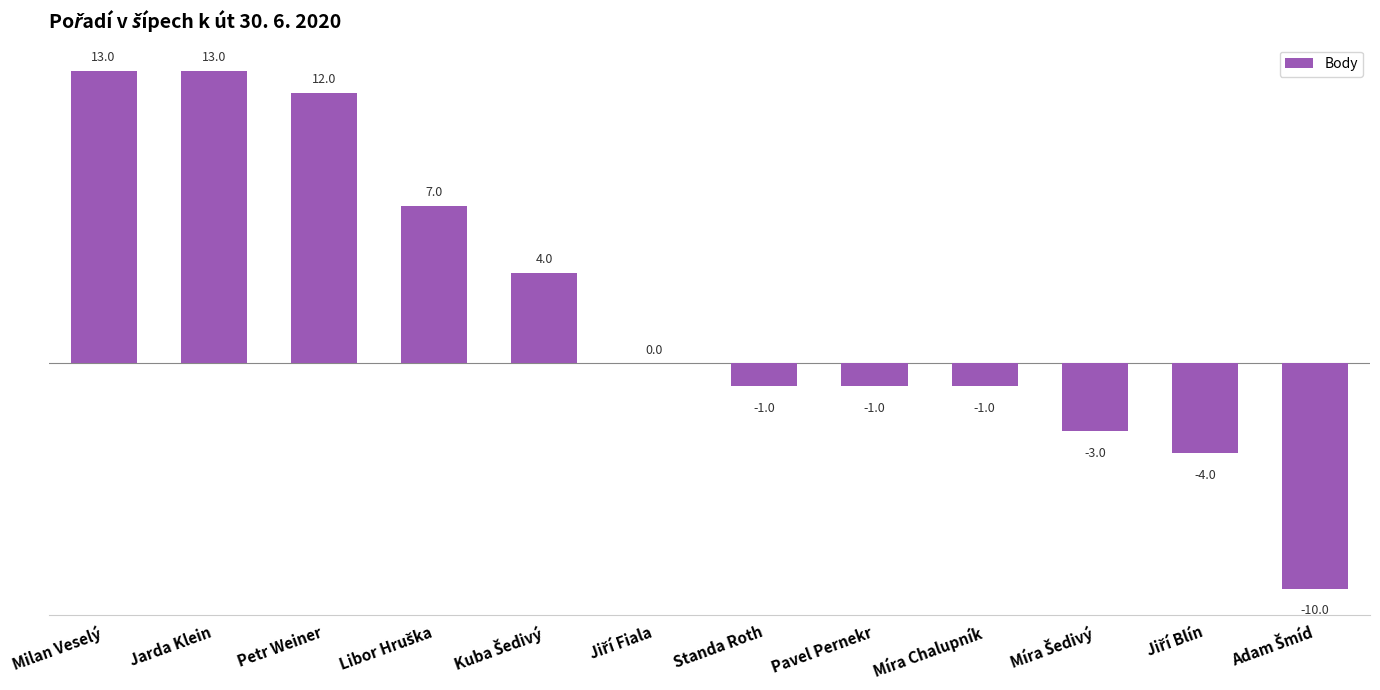

True or false: the data shows -0.2 at Standa Roth.

False